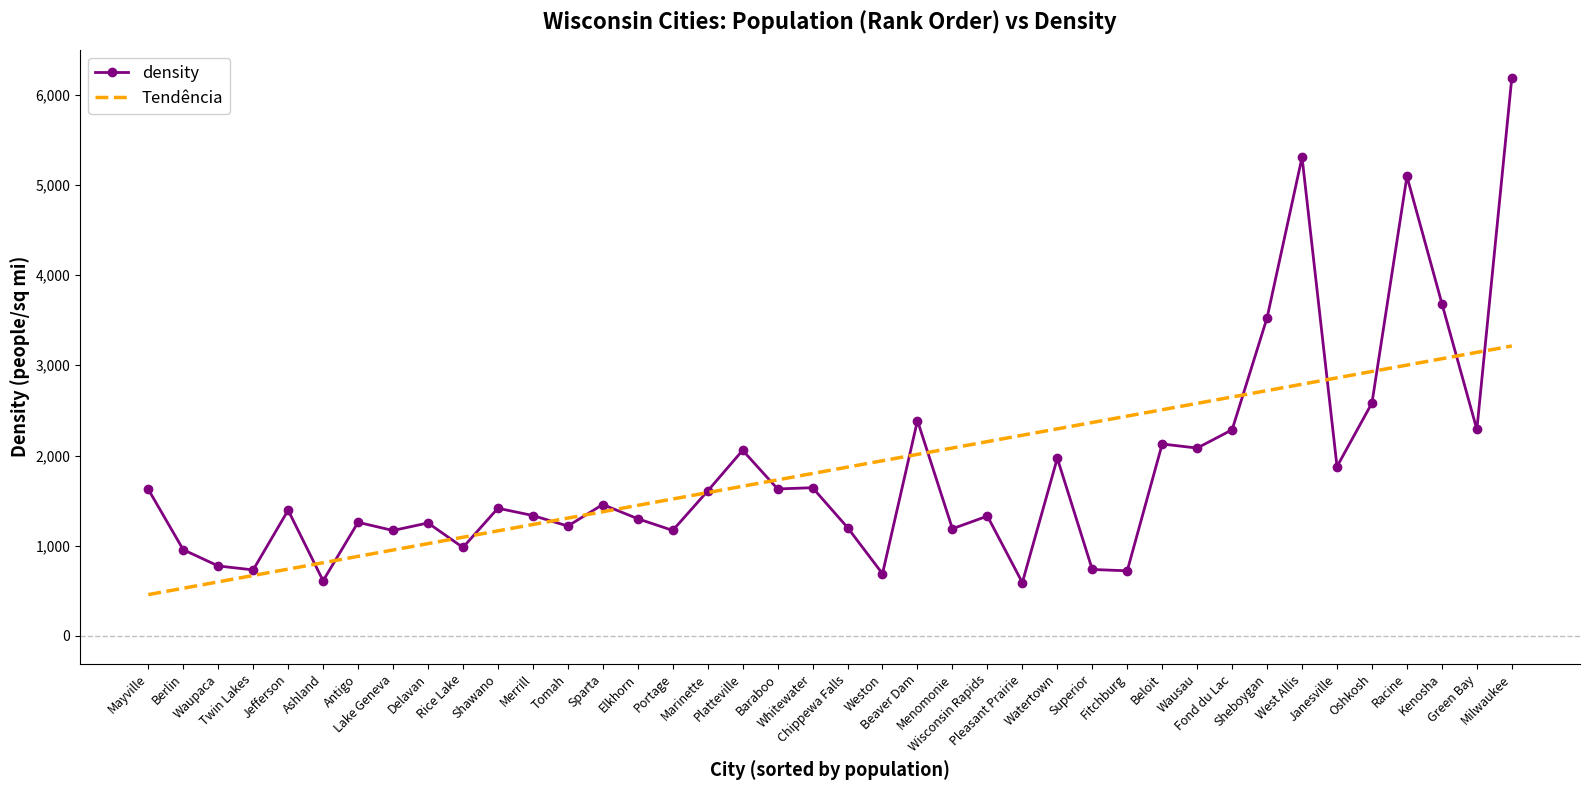

What is the maximum value for density?

6188.3